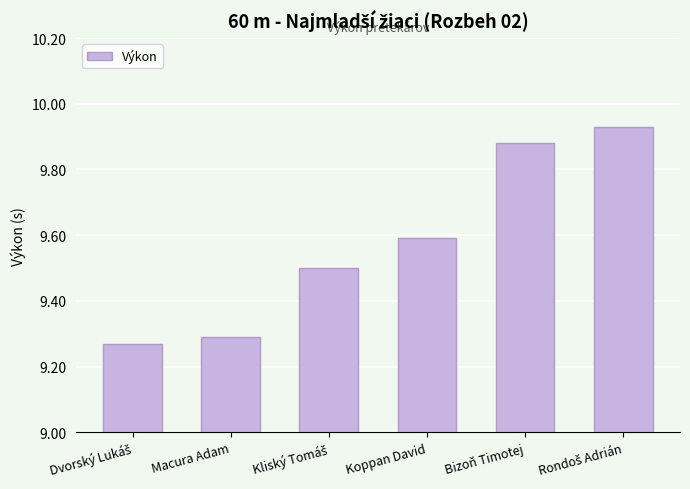

Between Bizoň Timotej and Koppan David, which is larger?

Bizoň Timotej